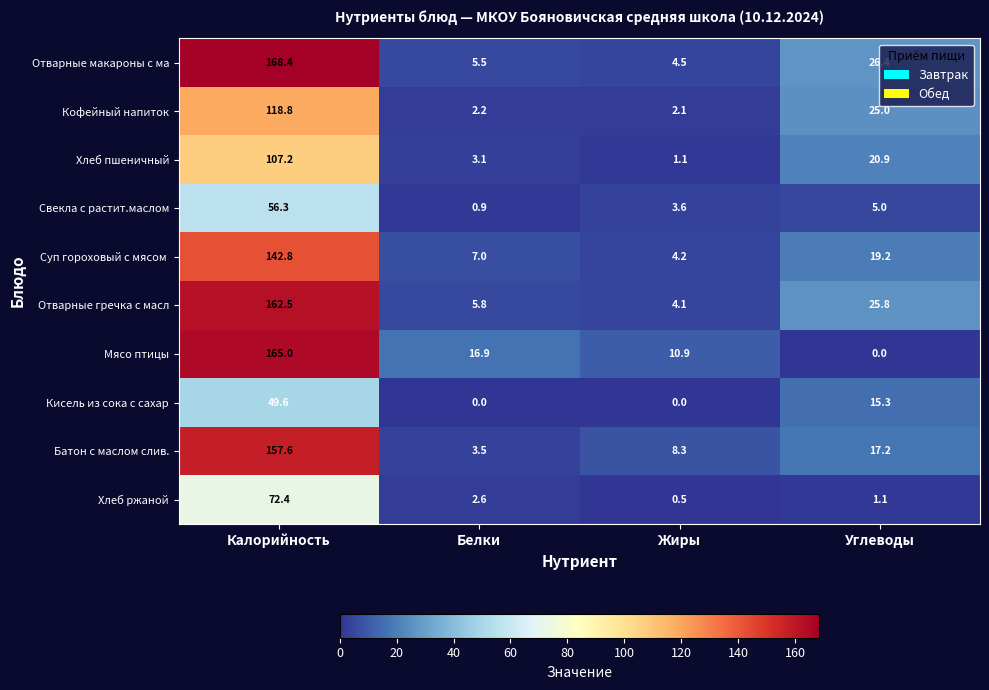

What is the difference between the Хлеб пшеничный values at Жиры and Белки?

2.0